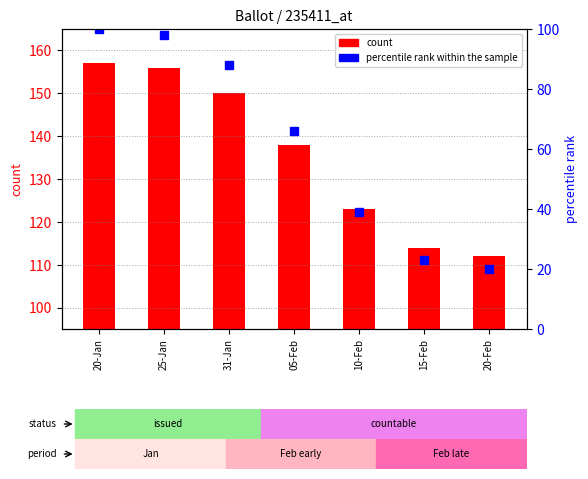

Which series changed the most between 05-Feb and 20-Feb?

percentile rank within the sample